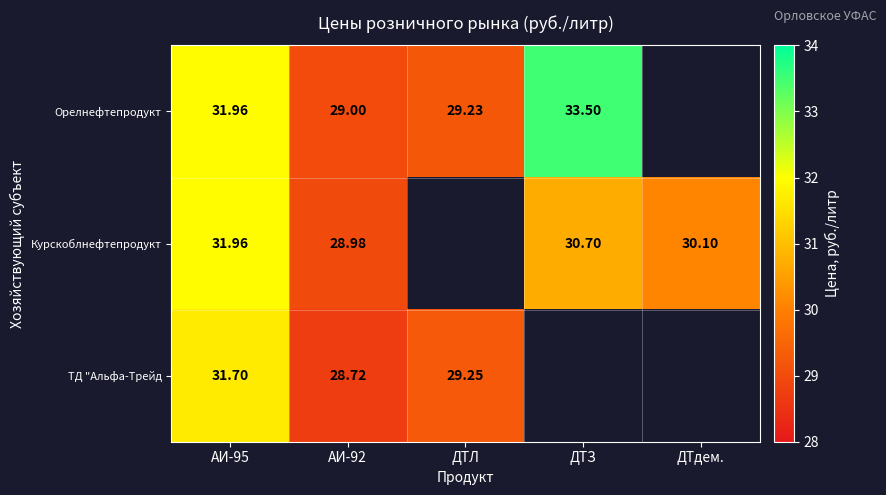

At АИ-92, list the series in order from largest to smallest.

Орелнефтепродукт, Курскоблнефтепродукт, ТД "Альфа-Трейд